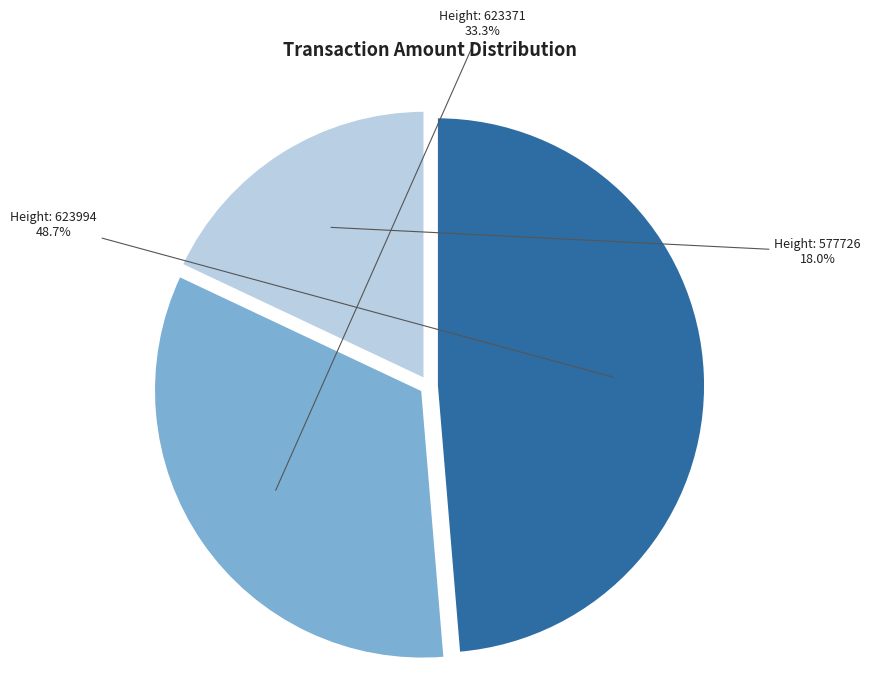

Rank the categories by value from highest to lowest.

Height: 623994, Height: 623371, Height: 577726